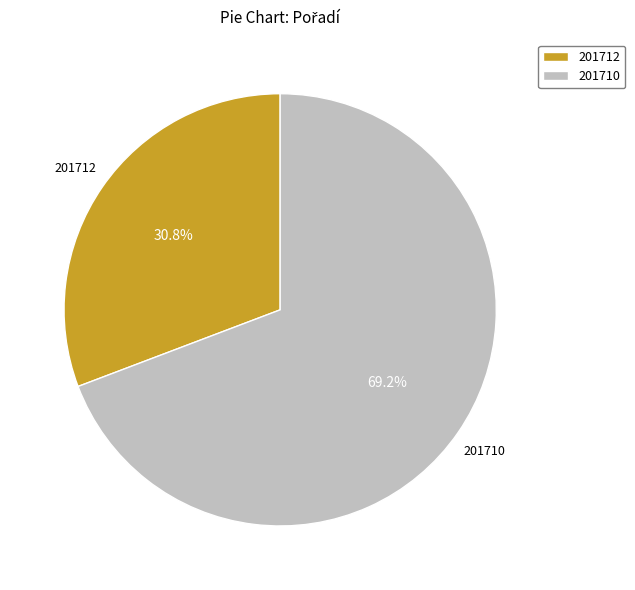

What is the ratio of the value at 201712 to the value at 201710?

0.4